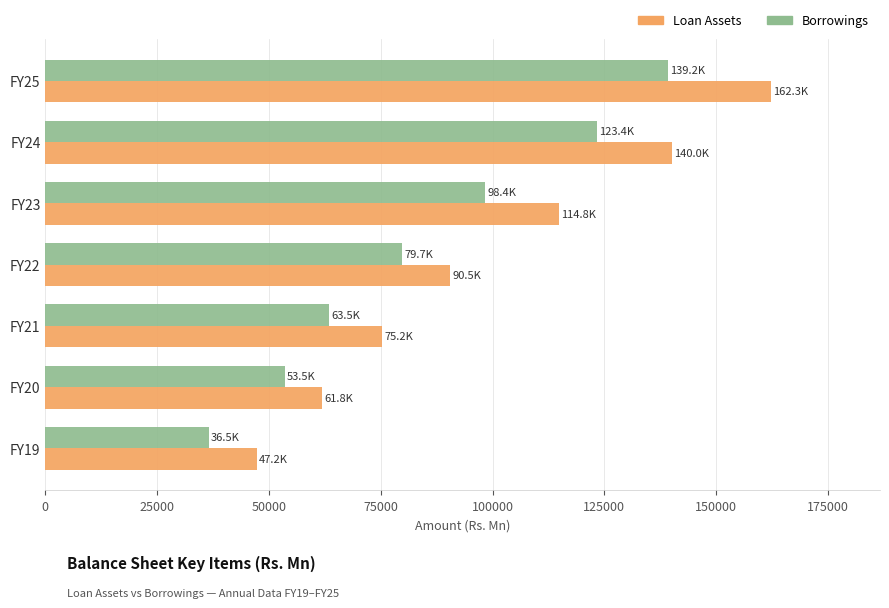

What are all the series names shown in the legend?

Loan Assets, Borrowings